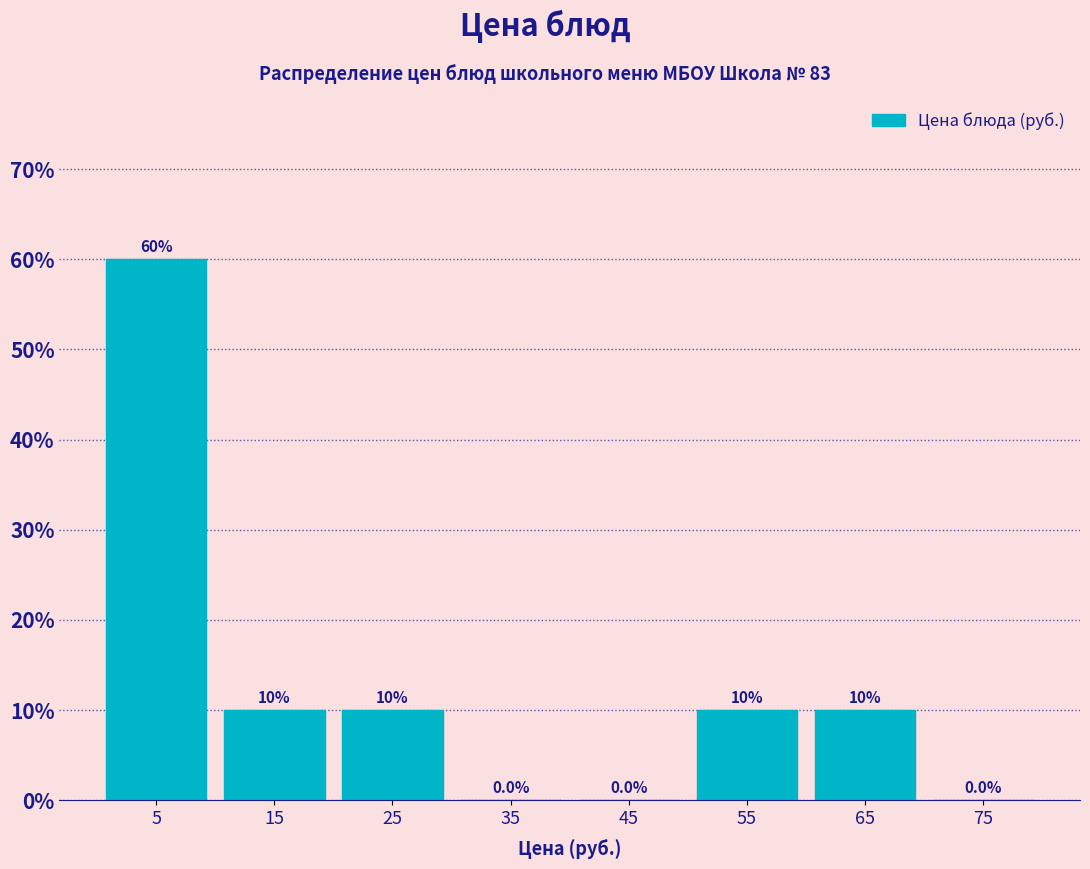

Reading left to right, transcribe this chart: for each bar, give the range it covers on the x-axis and its height.

0 to 10: 60.0
10 to 20: 10.0
20 to 30: 10.0
30 to 40: 0.0
40 to 50: 0.0
50 to 60: 10.0
60 to 70: 10.0
70 to 80: 0.0